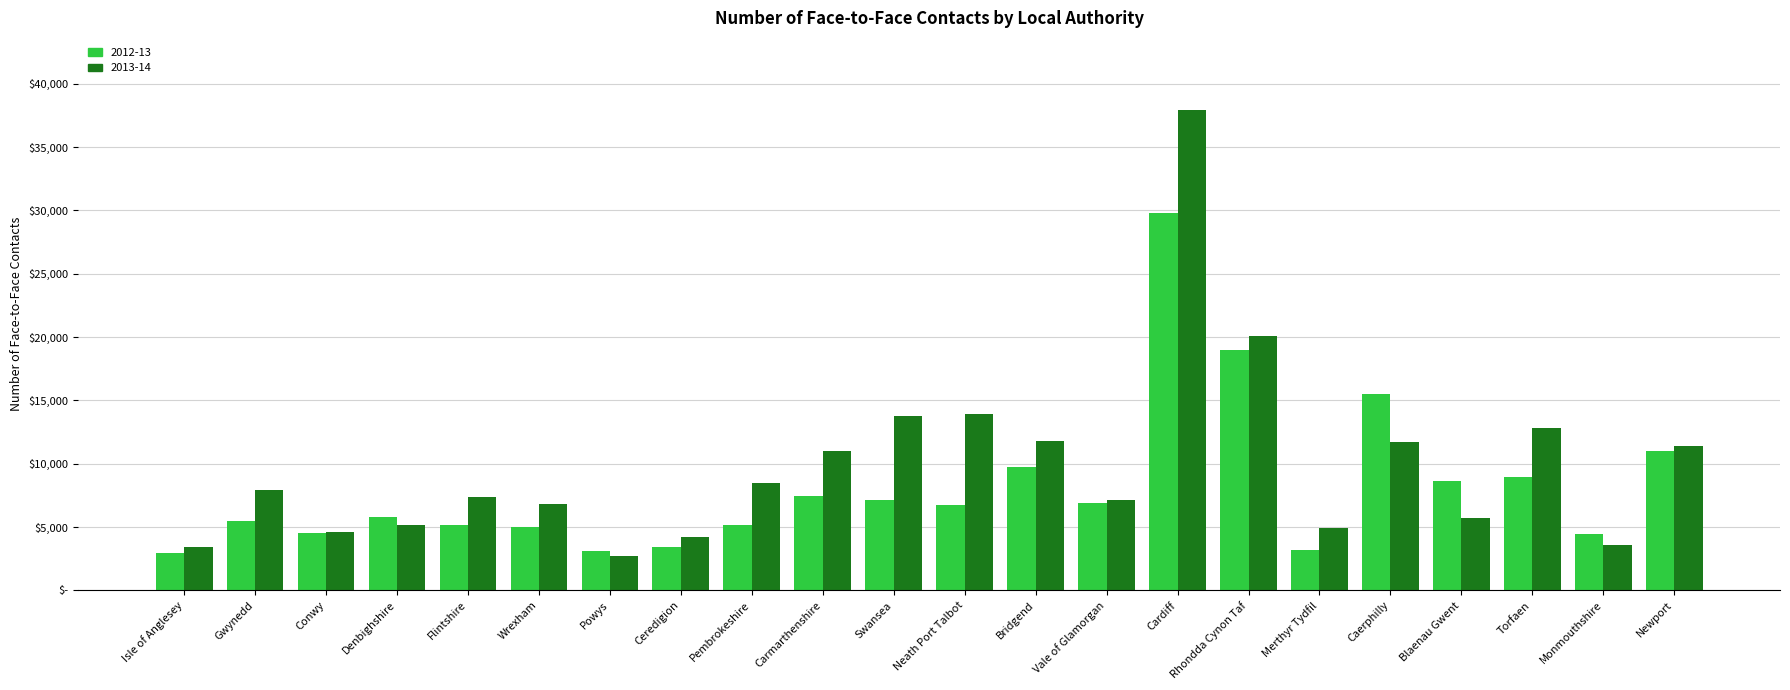

What are all the series names shown in the legend?

2012-13, 2013-14